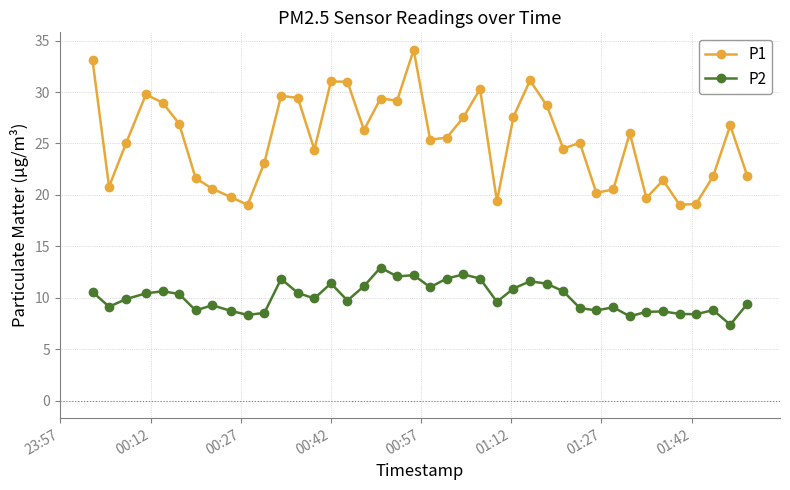

True or false: P2 has more than 1 points higher than both neighbors.

True